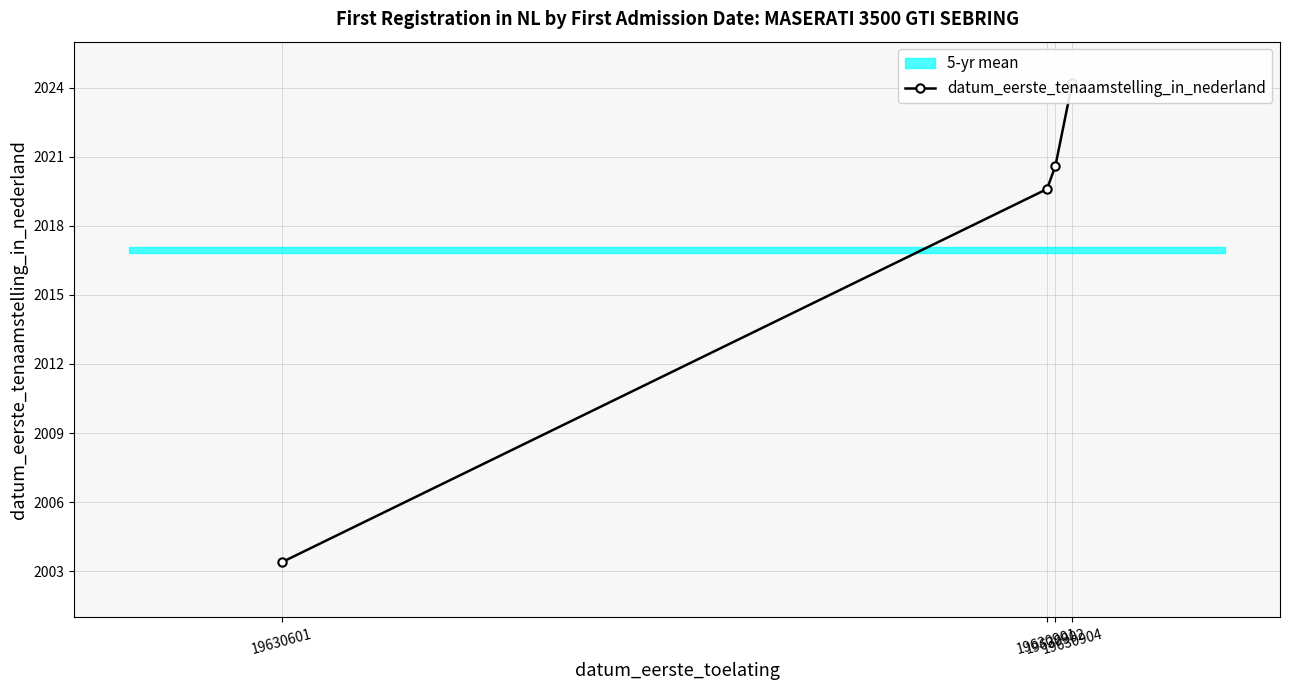

List the labels in order of value, smallest first.

19630601, 19630901, 19630902, 19630904